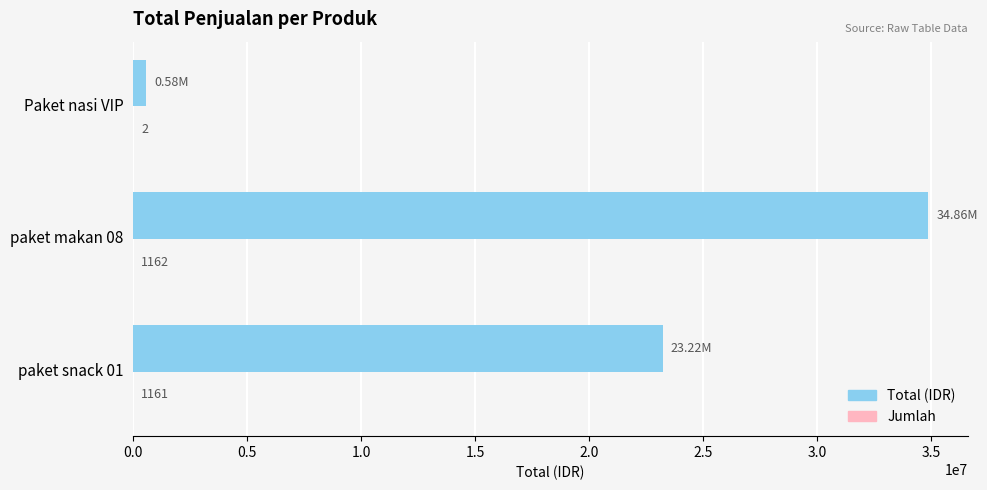

What is the sum of all Total (IDR) values?

58658000